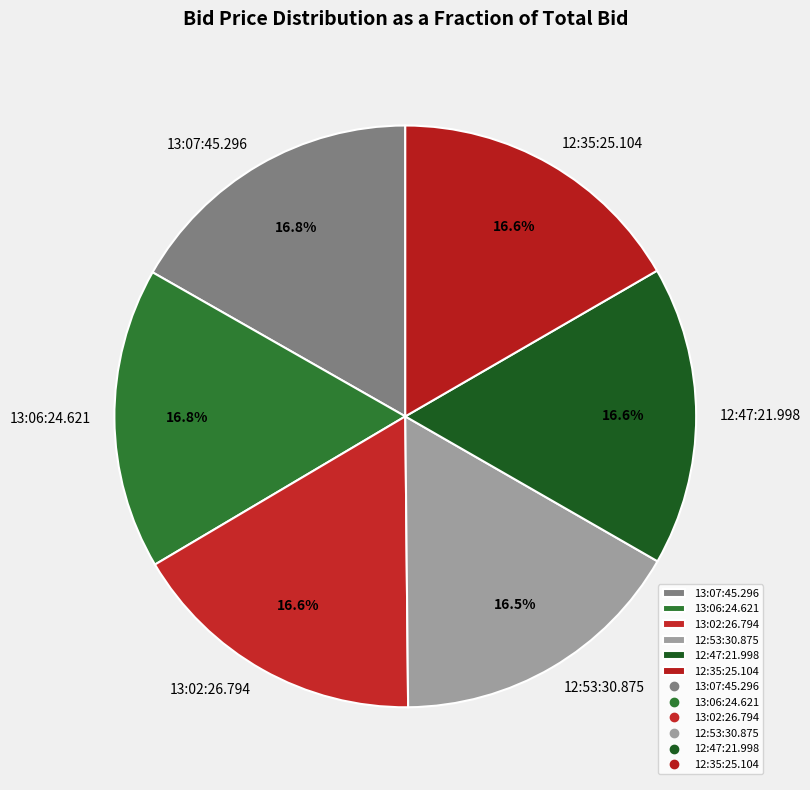

How many segments does this pie chart have?

6